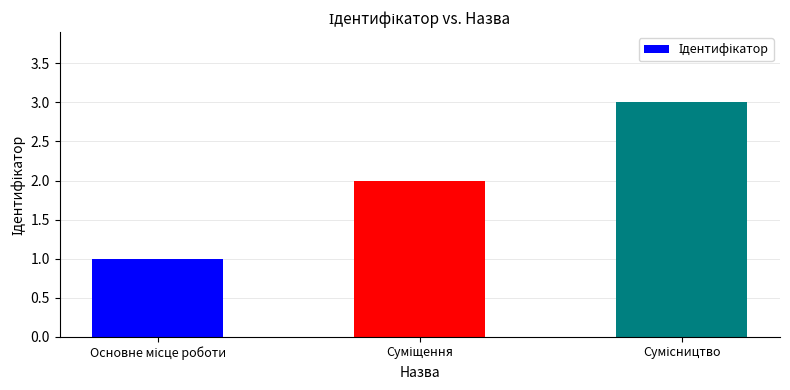

How many categories are shown in the chart?

3